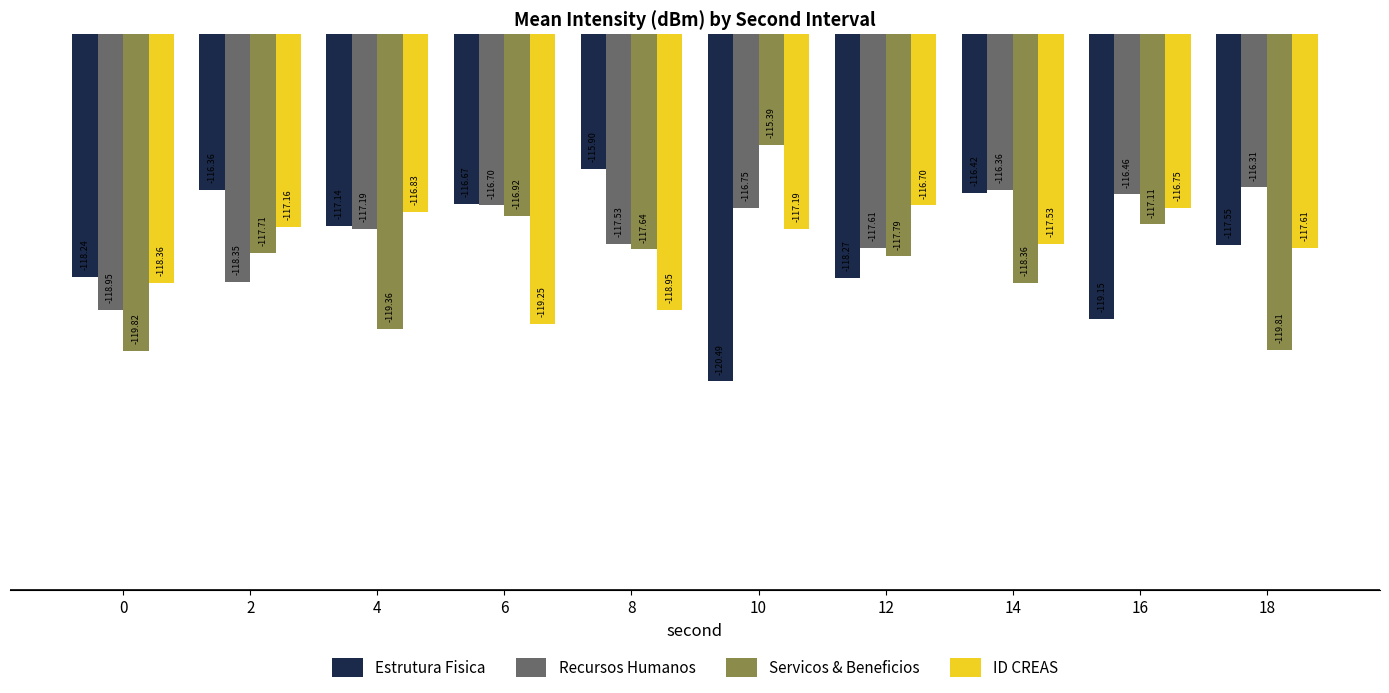

What is the difference between the maximum and minimum values in the Estrutura Fisica series?

4.6